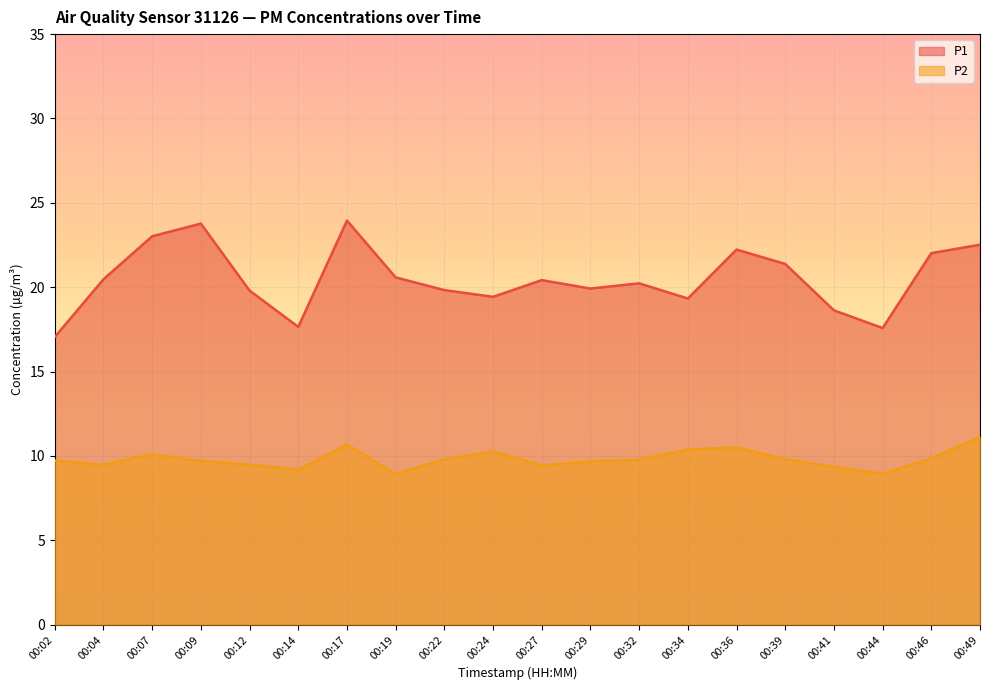

True or false: P1 and P2 intersect in this chart.

False